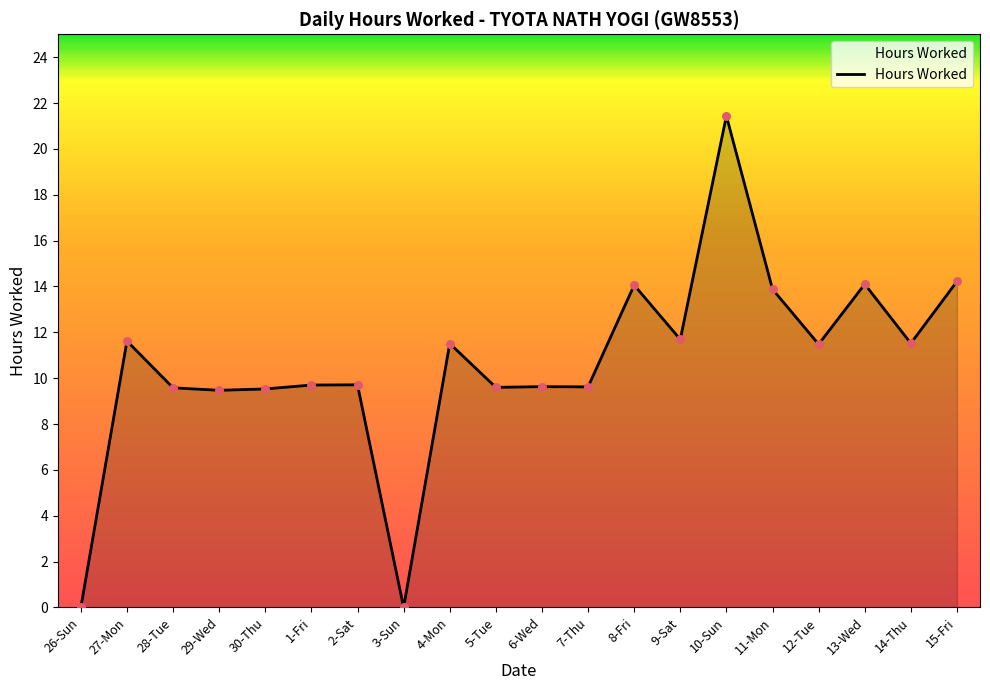

What is the change in value from 28-Tue to 4-Mon?

+1.9